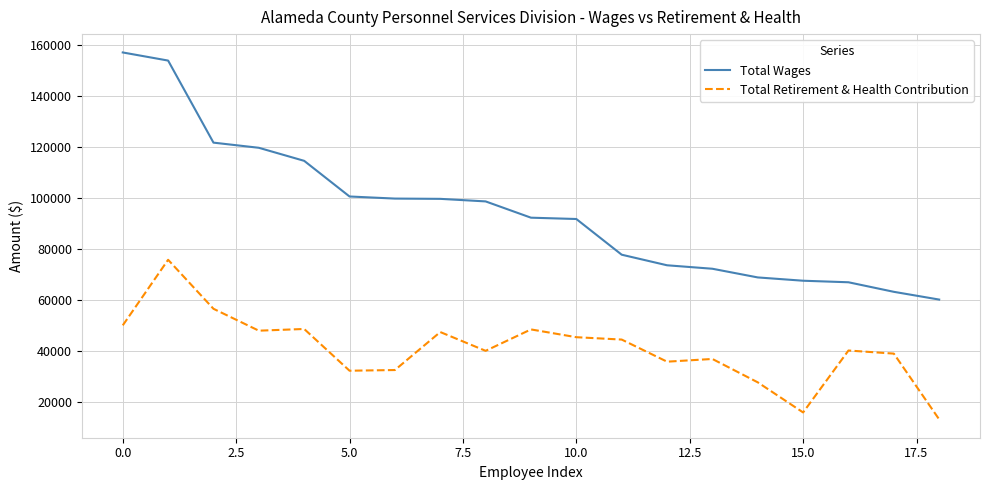

What are all the series names shown in the legend?

Total Wages, Total Retirement & Health Contribution